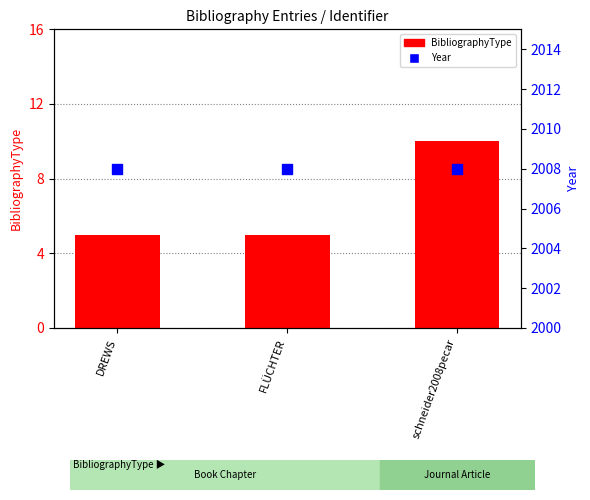

What is the total value across all series at FLÜCHTER?

2013